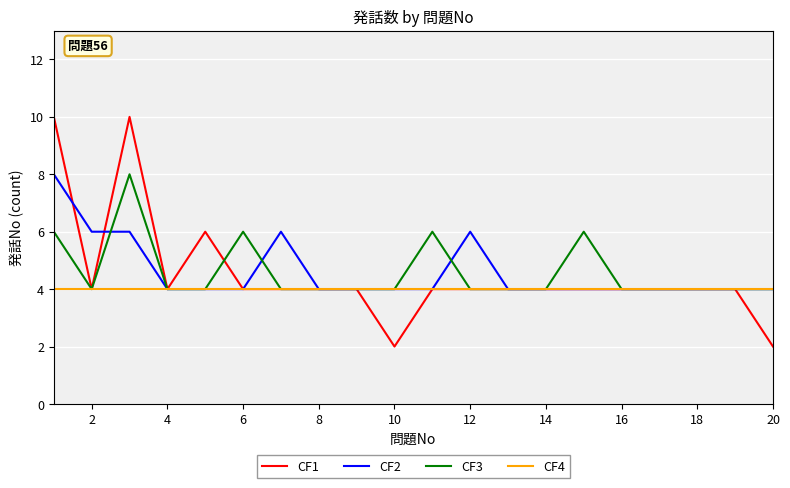

Which series has the widest spread of values?

CF1